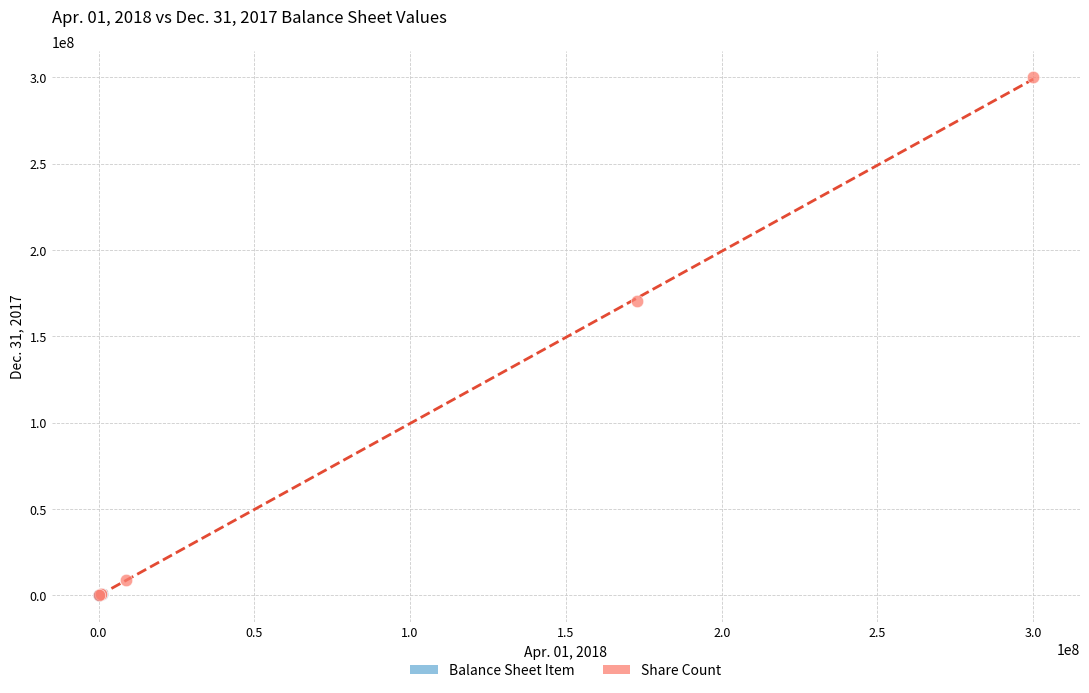

Which series contains the highest Y value?

Share Count